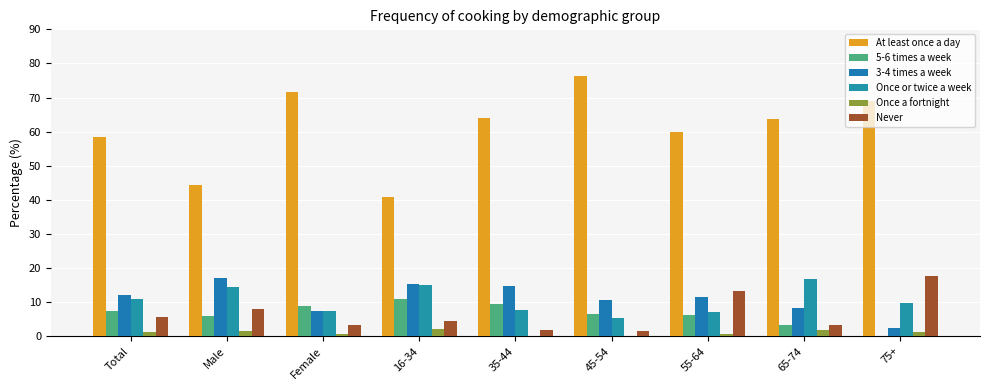

At Total, list the series in order from smallest to largest.

Once a fortnight, Never, 5-6 times a week, Once or twice a week, 3-4 times a week, At least once a day